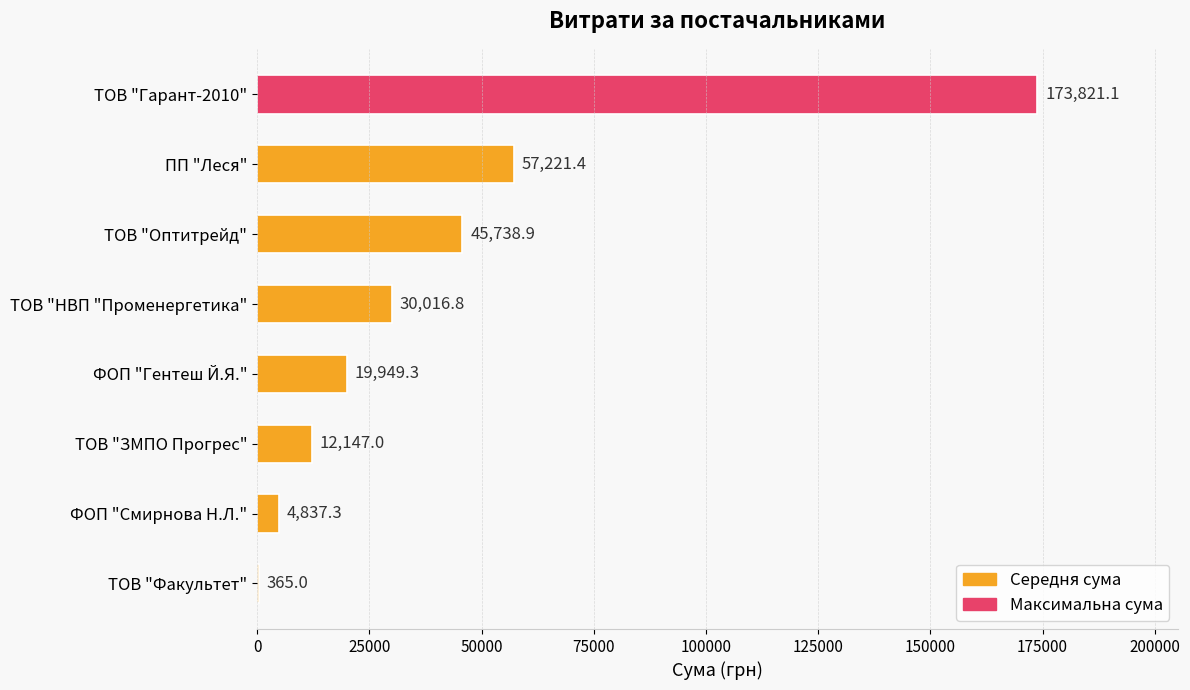

True or false: the data shows 30016.8 at ТОВ "НВП "Променергетика".

True